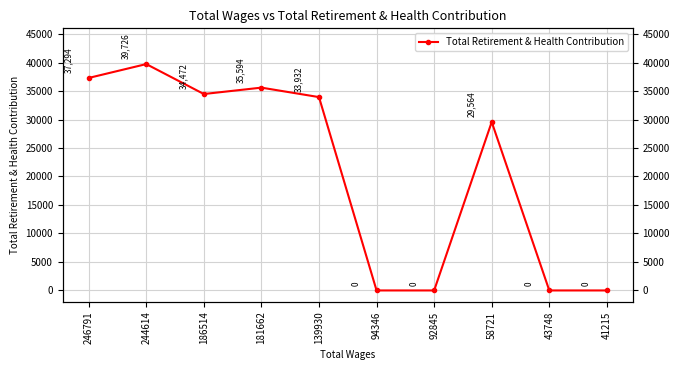

What is the difference between the second highest and second lowest values?

37294